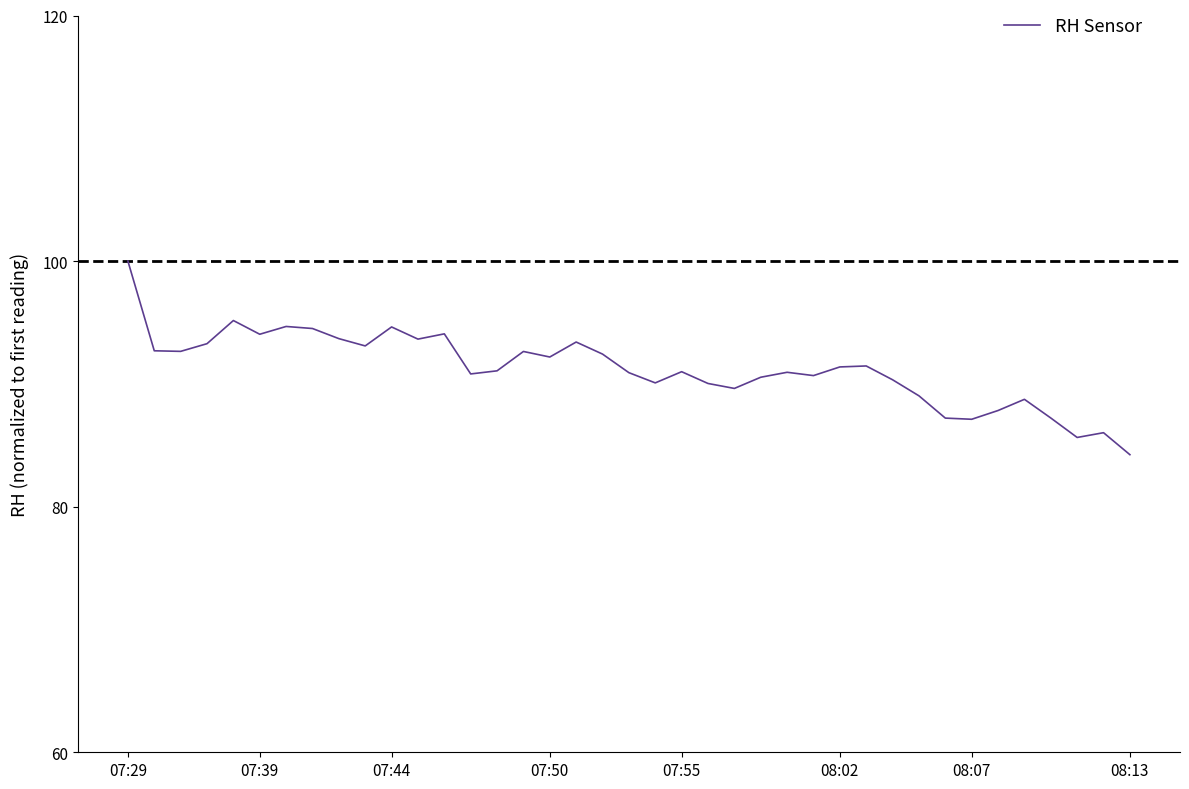

What is the average value?

91.2